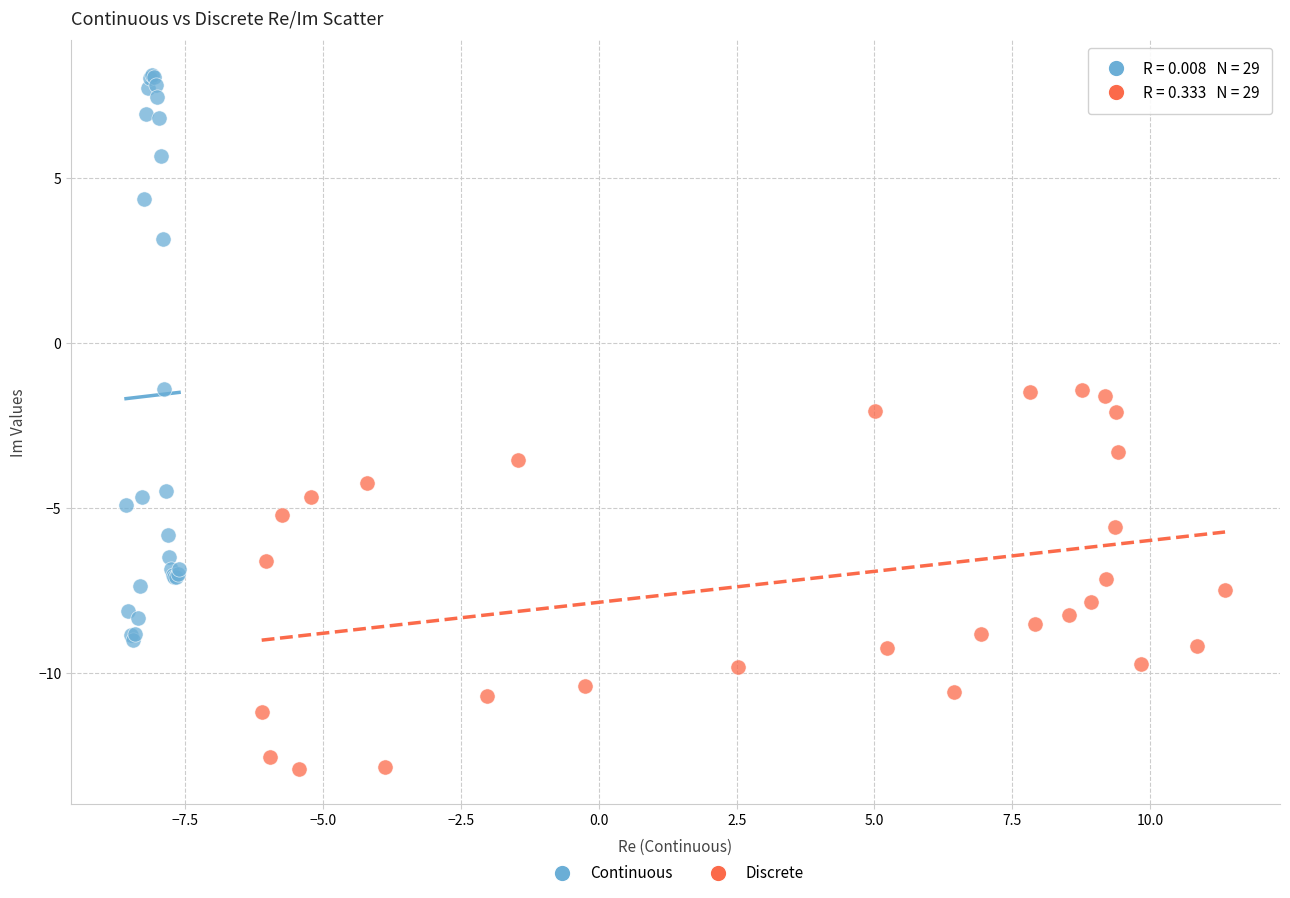

What are all the series names shown in the legend?

Continuous, Discrete